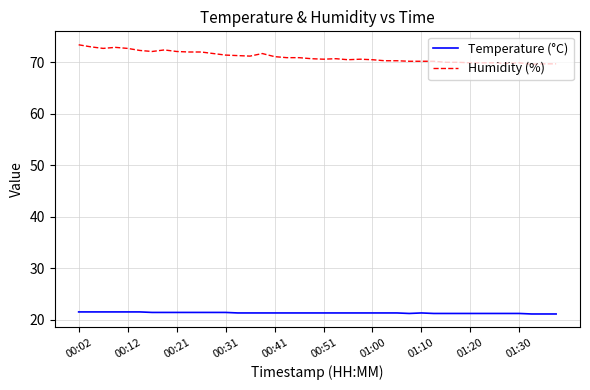

What is the smallest value displayed?

21.1